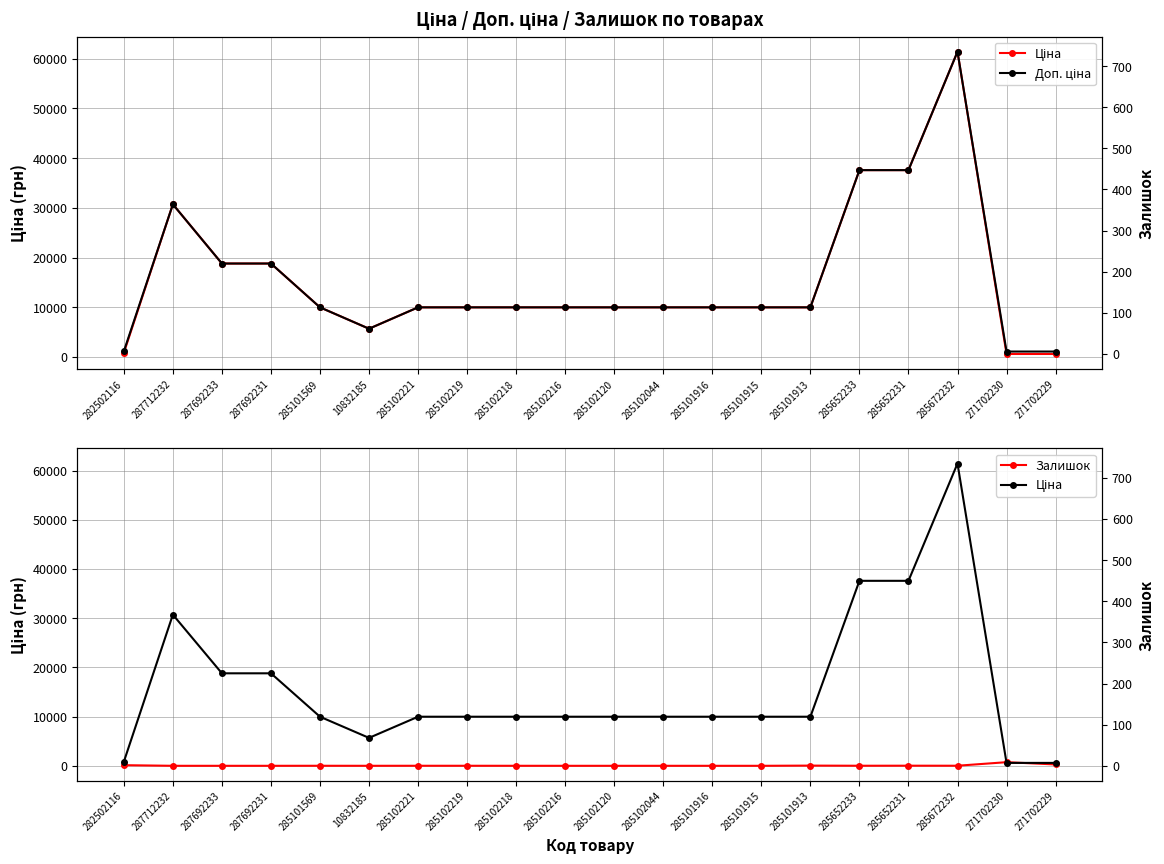

Which has a higher value, 285101916 or 10832185?

285101916